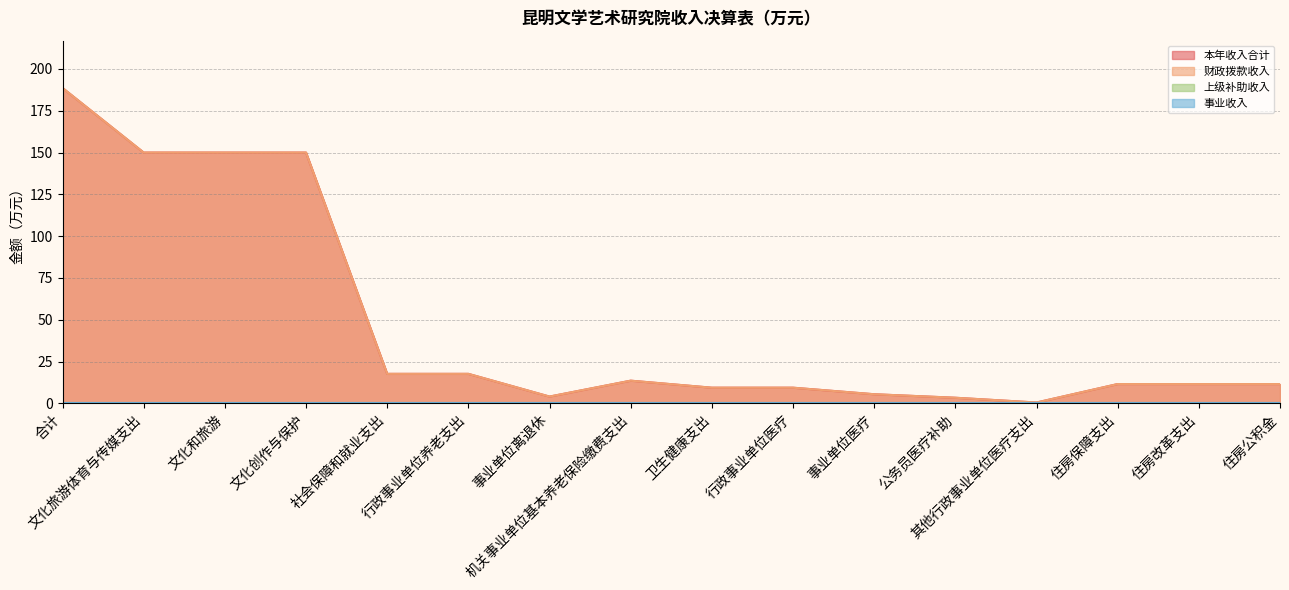

Which category has the highest value across all series?

合计